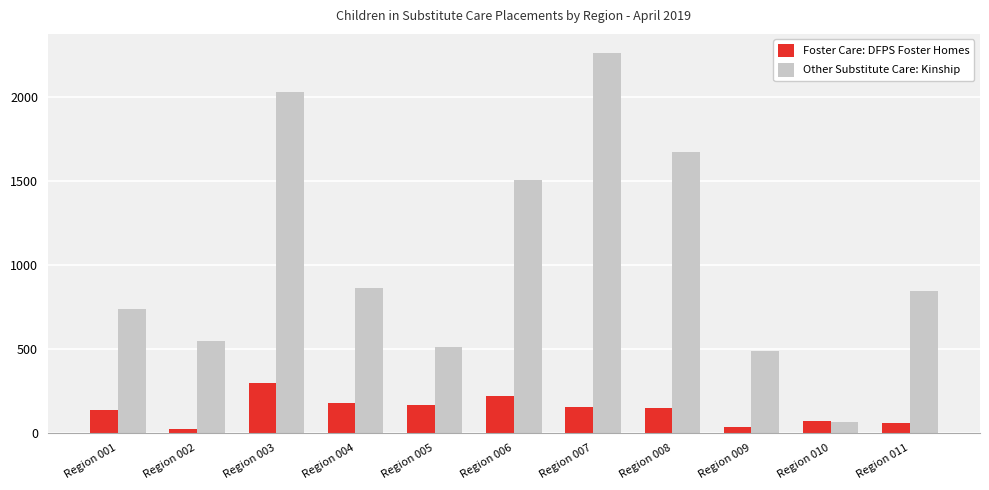

What is the sum of the Other Substitute Care: Kinship values at Region 008 and Region 010?

1744